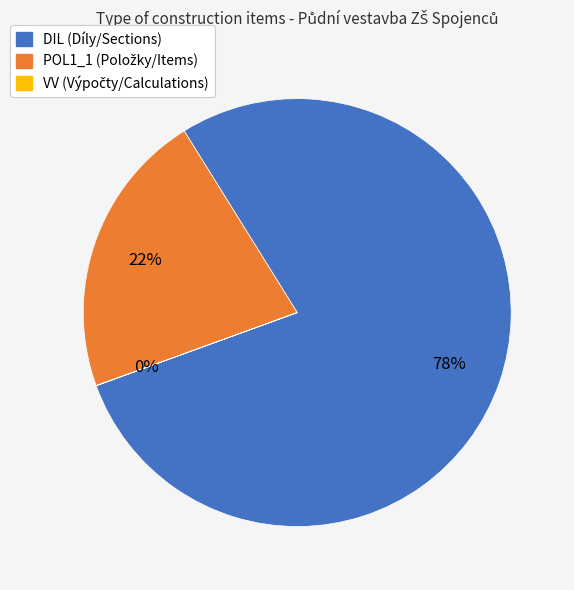

Which has a higher value, POL1_1 or DIL?

DIL